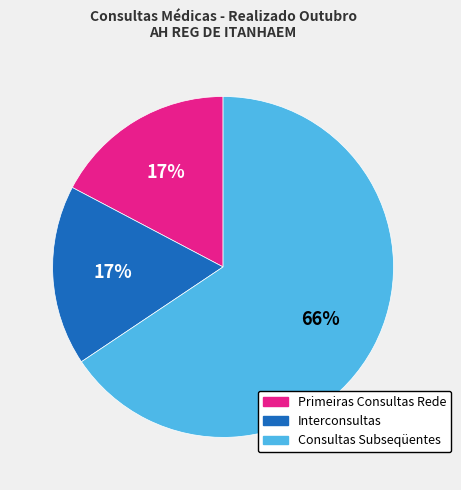

To the nearest percent, what percentage of the pie is Consultas Subseqüentes?

66%